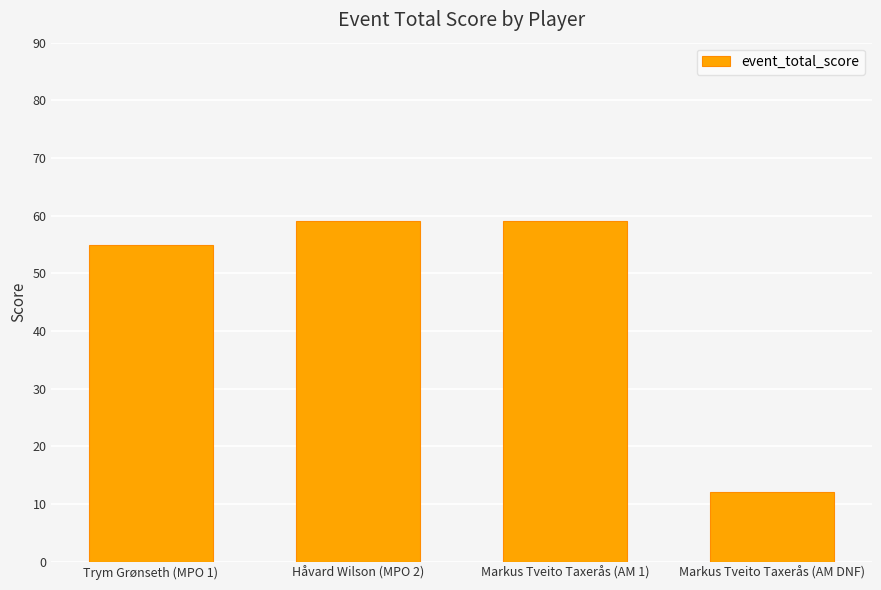

What is the value of the 4th bar from the left?

12